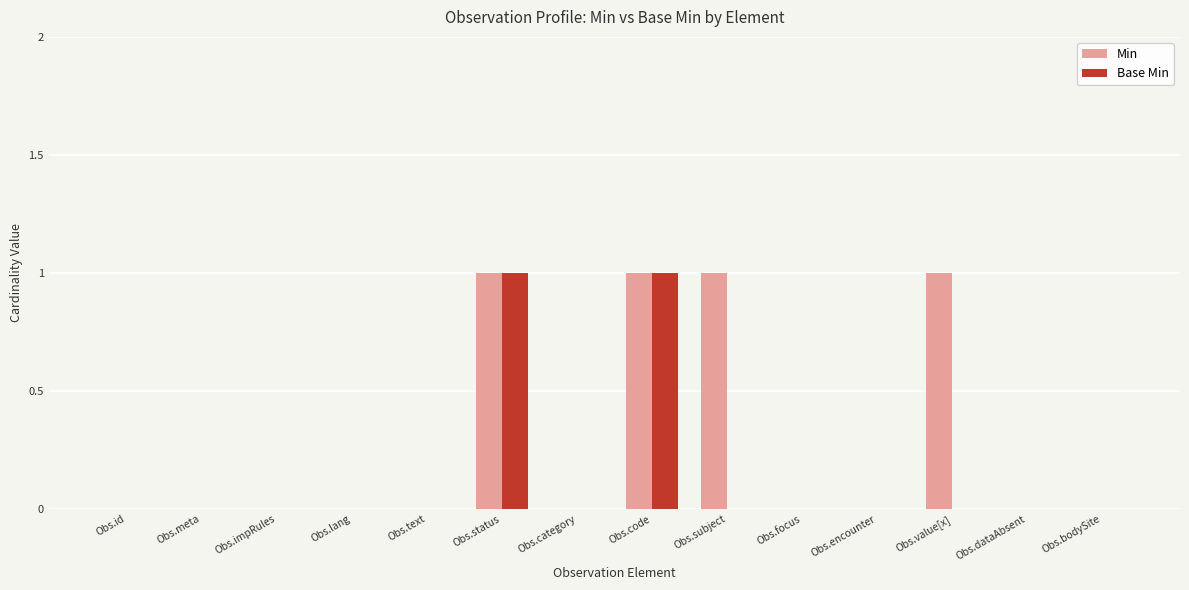

Which series has the largest total across all categories?

Min